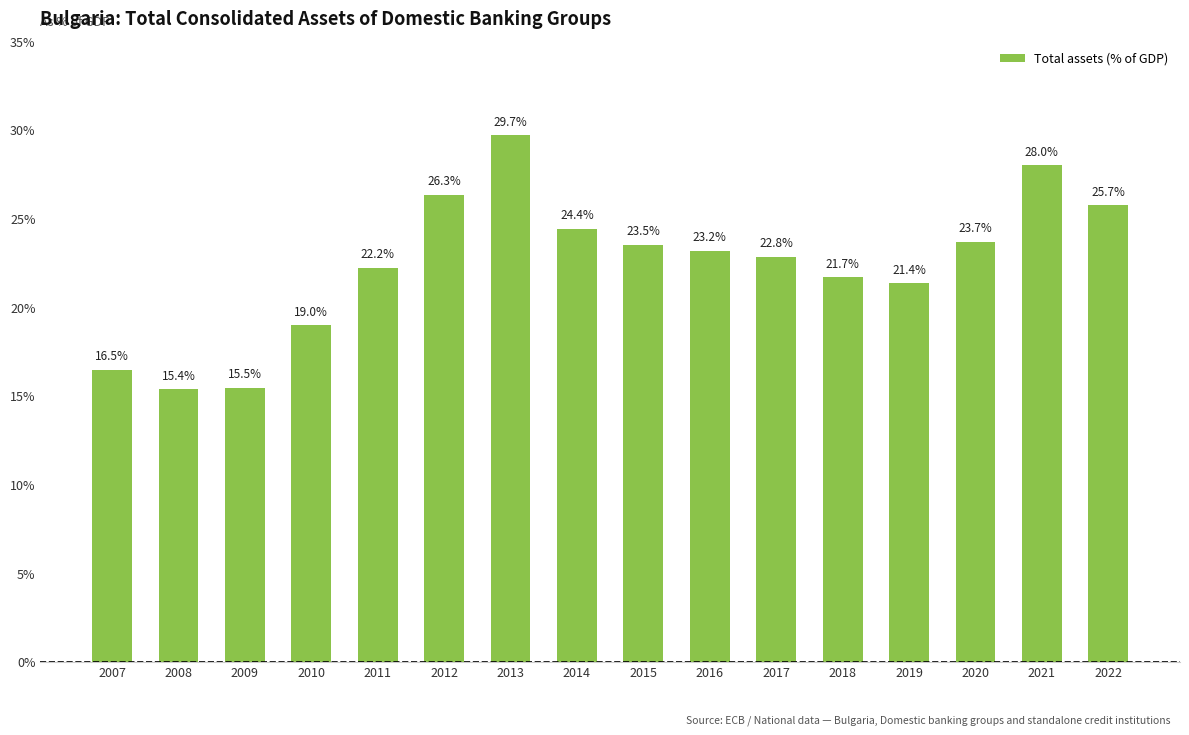

What is the ratio of the value at 2022 to the value at 2014?

1.1